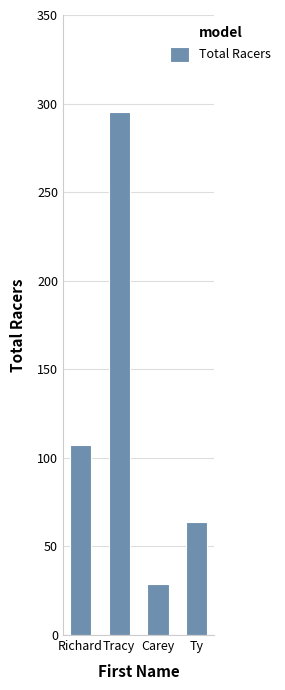

What is the average value?

124